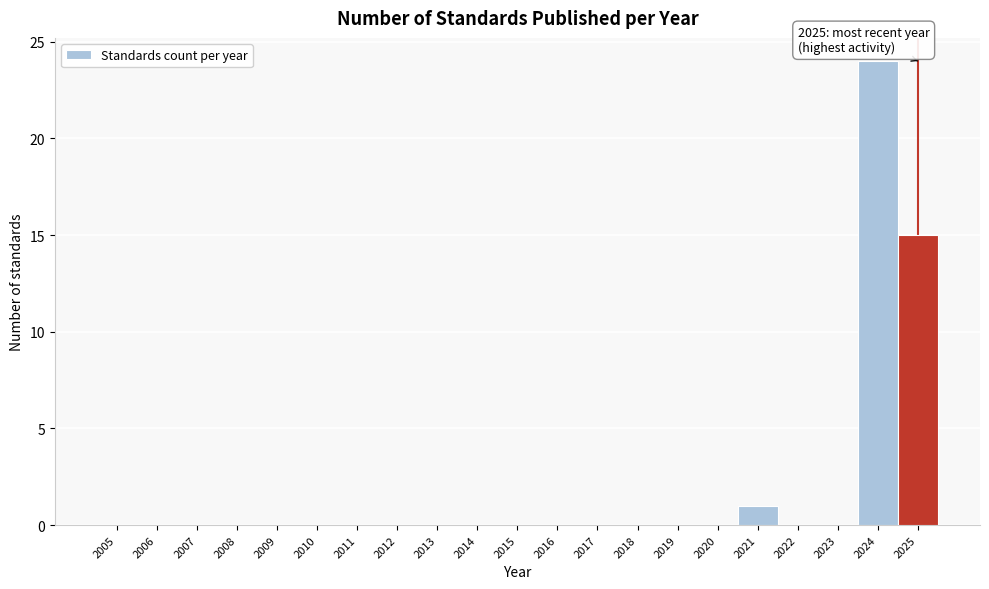

Over which range of the x-axis is the bar tallest?

2023.5 to 2024.5